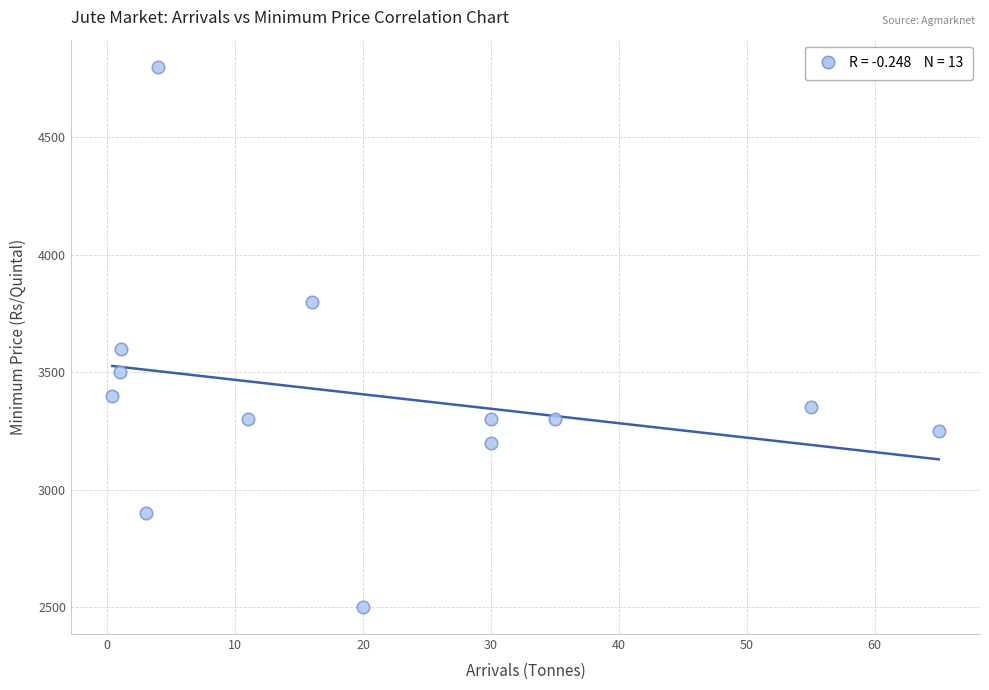

What Y value in the scatter plot is closest to 3650?

3600